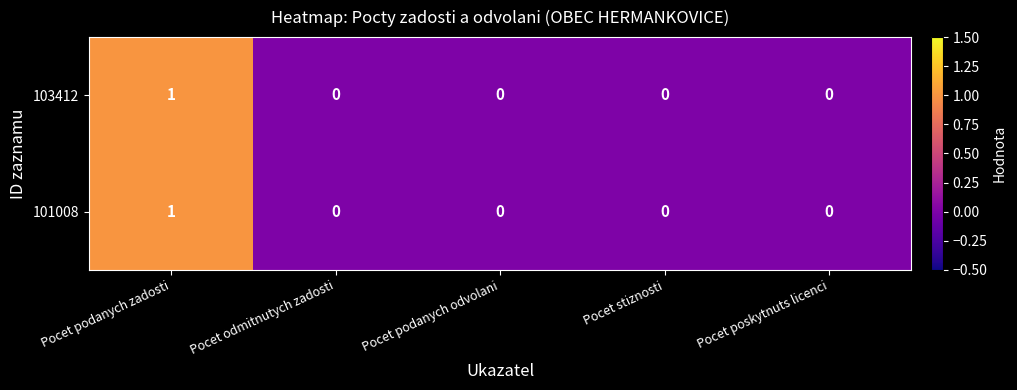

Reading left to right, what are all the values shown in this chart?

103412: 1	0	0	0	0
101008: 1	0	0	0	0